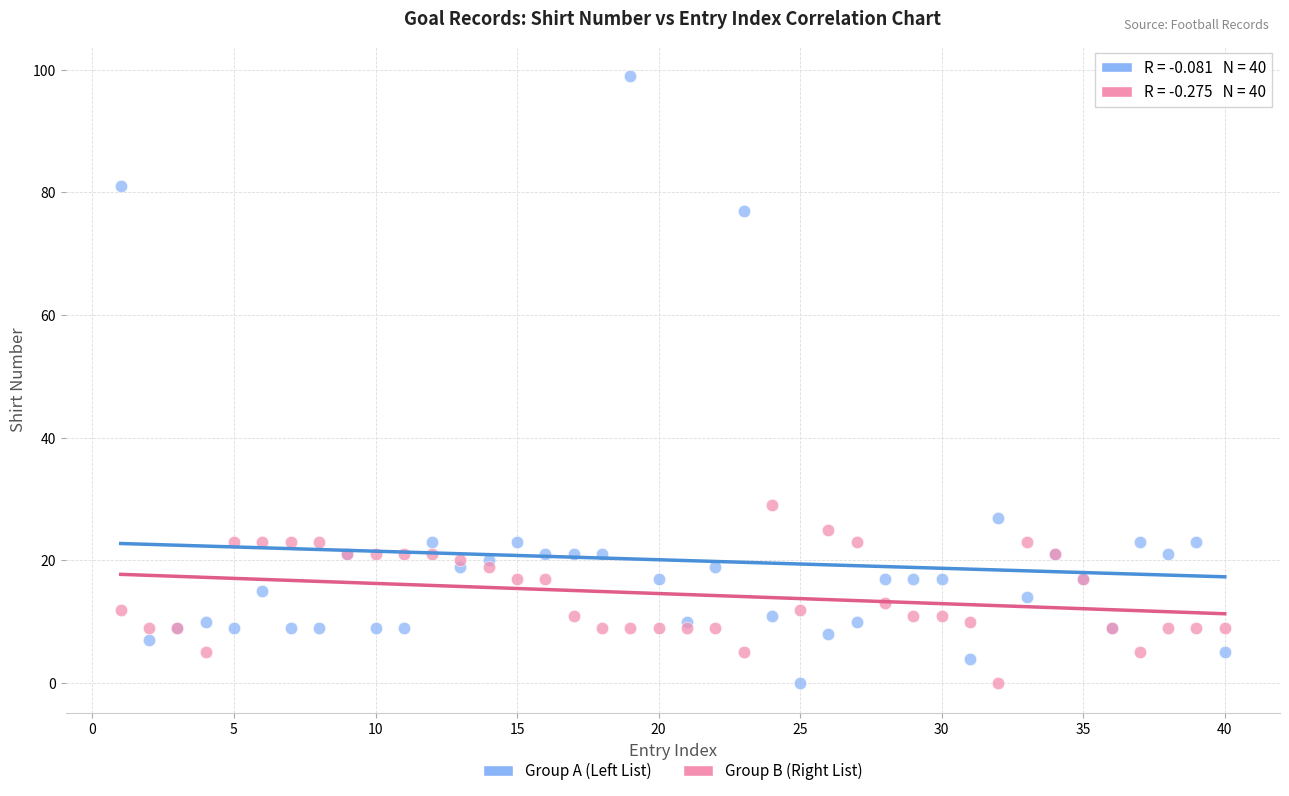

Across all series, what Y value is closest to 49?

29